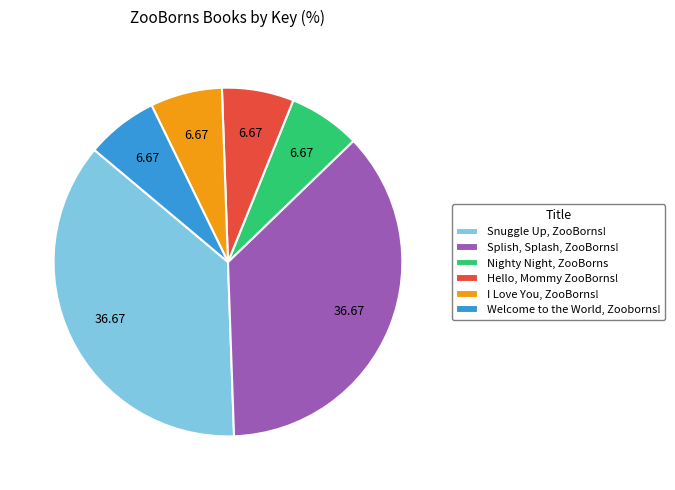

The Splish, Splash, ZooBorns! slice represents 51% of the pie. True or false?

False